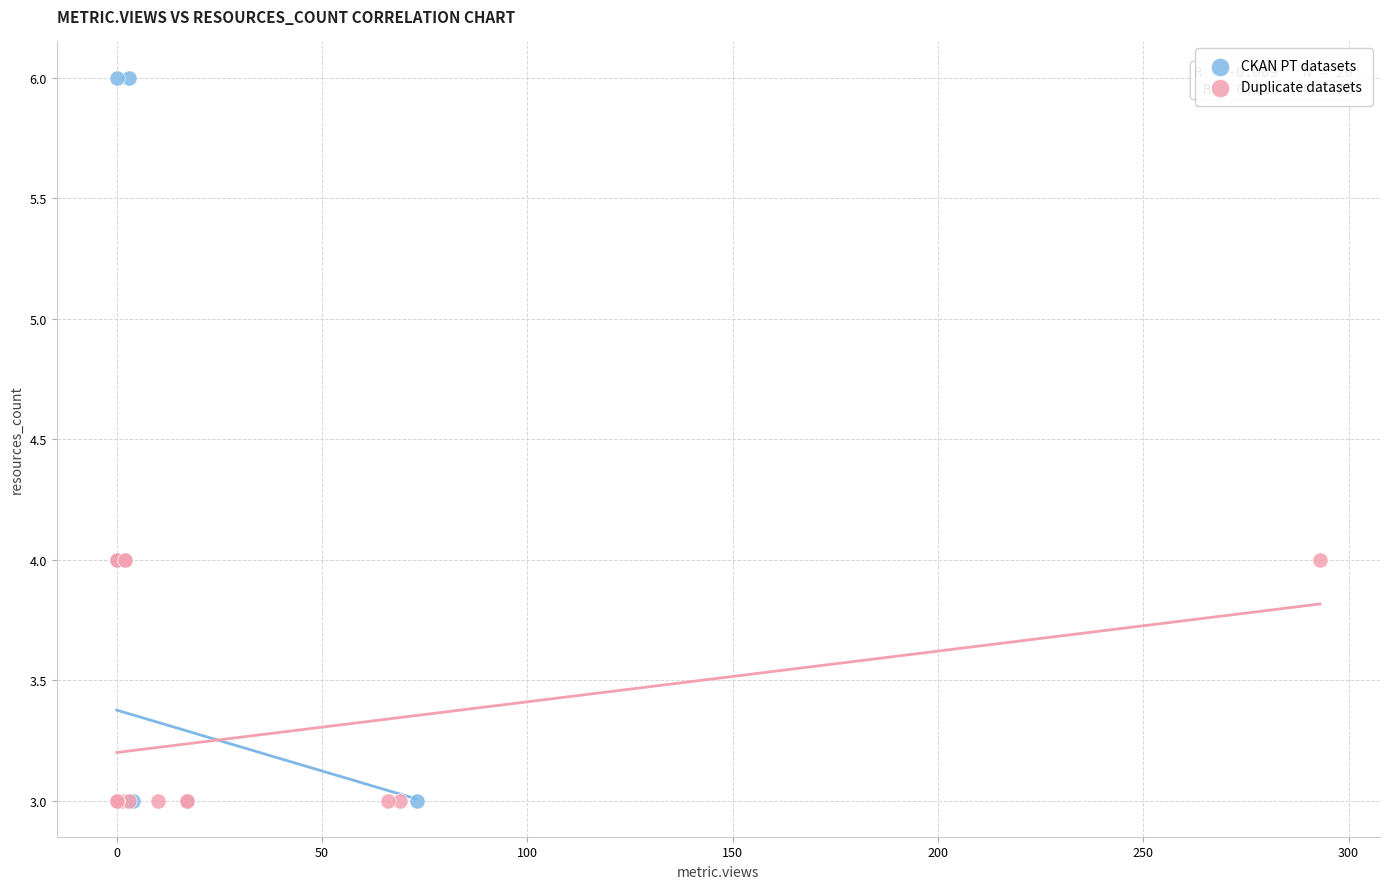

Which series has the largest Y range (max minus min)?

CKAN PT datasets